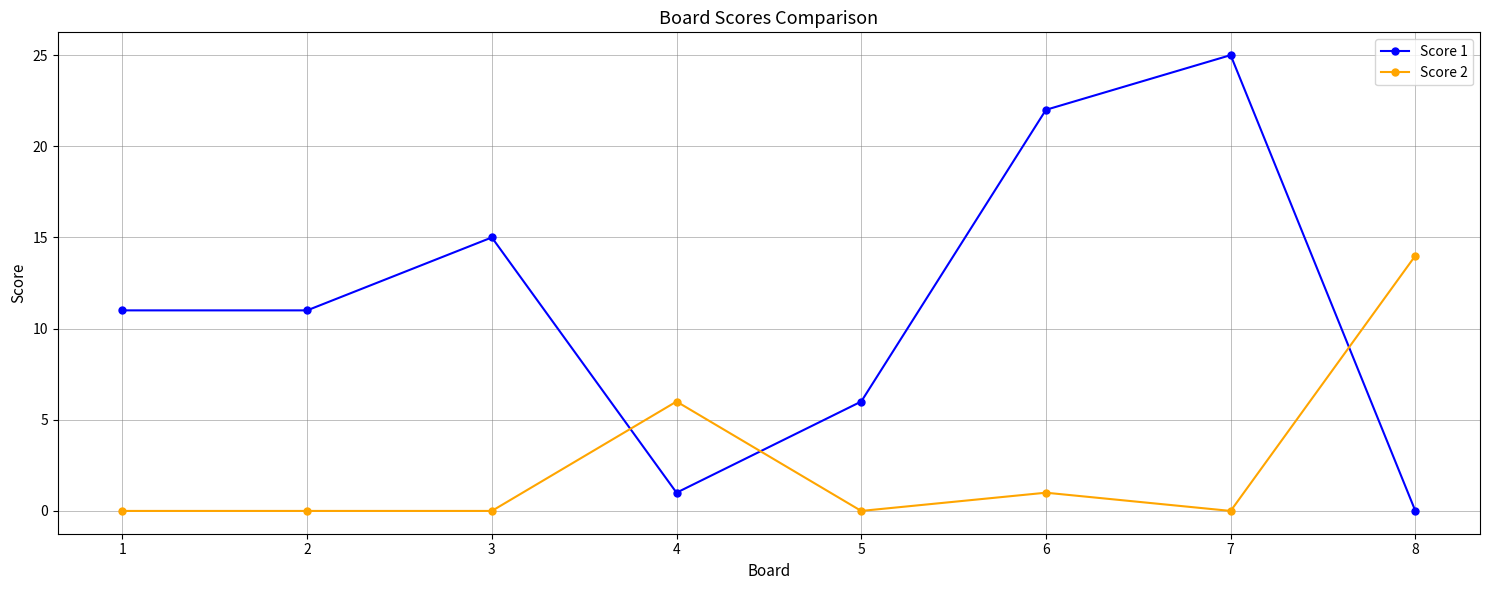

Is this an area chart (filled region under the line)?

No